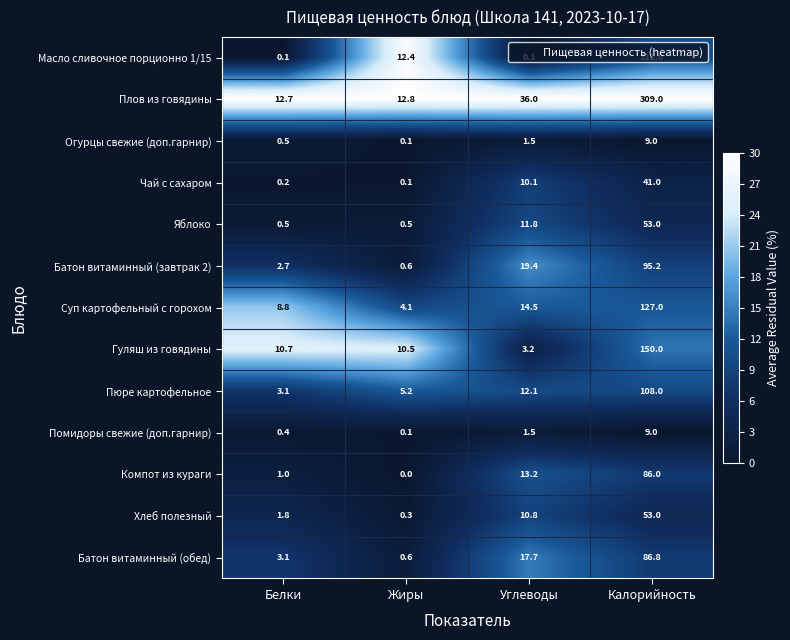

What is the spread (max minus min) of values at Белки?

12.6